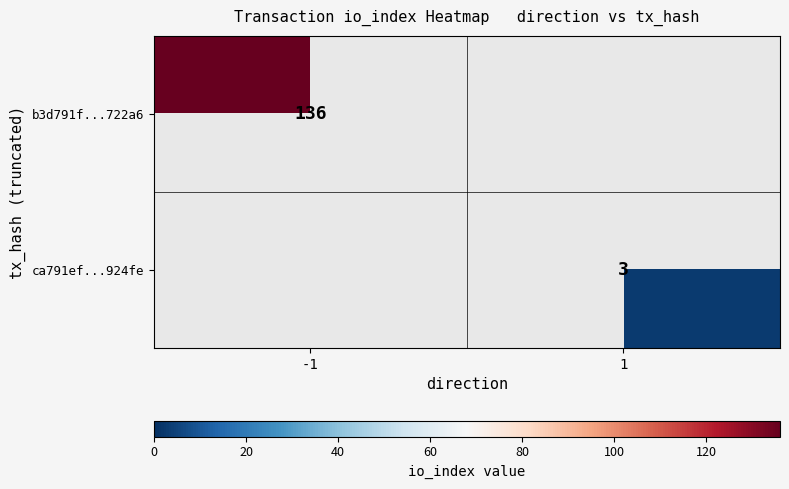

The ca791ef...924fe series shows 2 at 1. True or false?

False